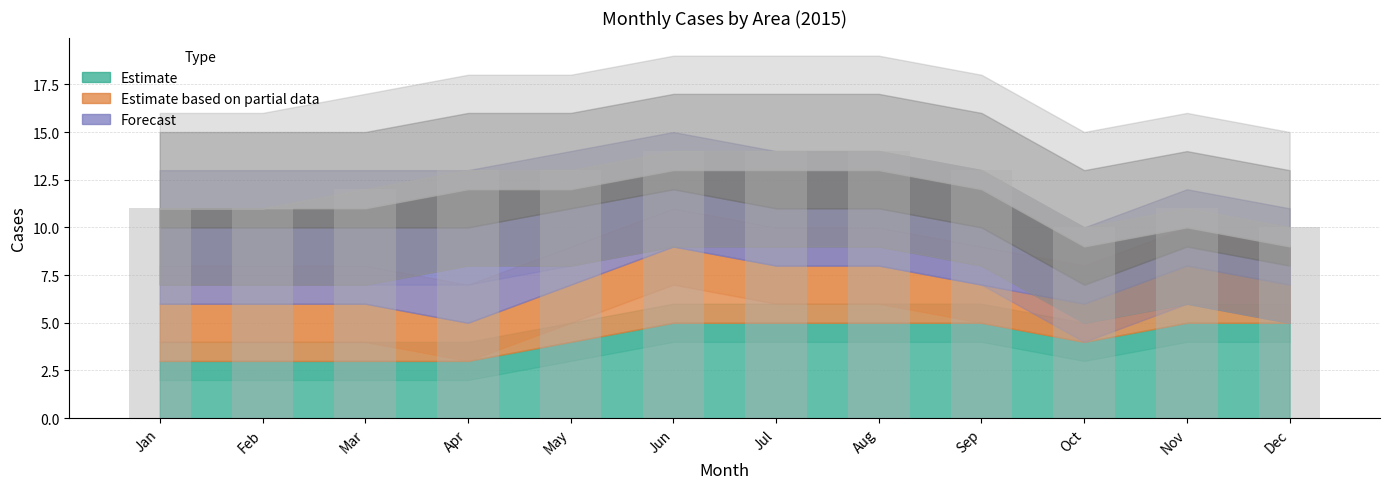

What is the maximum value shown in the chart?

14